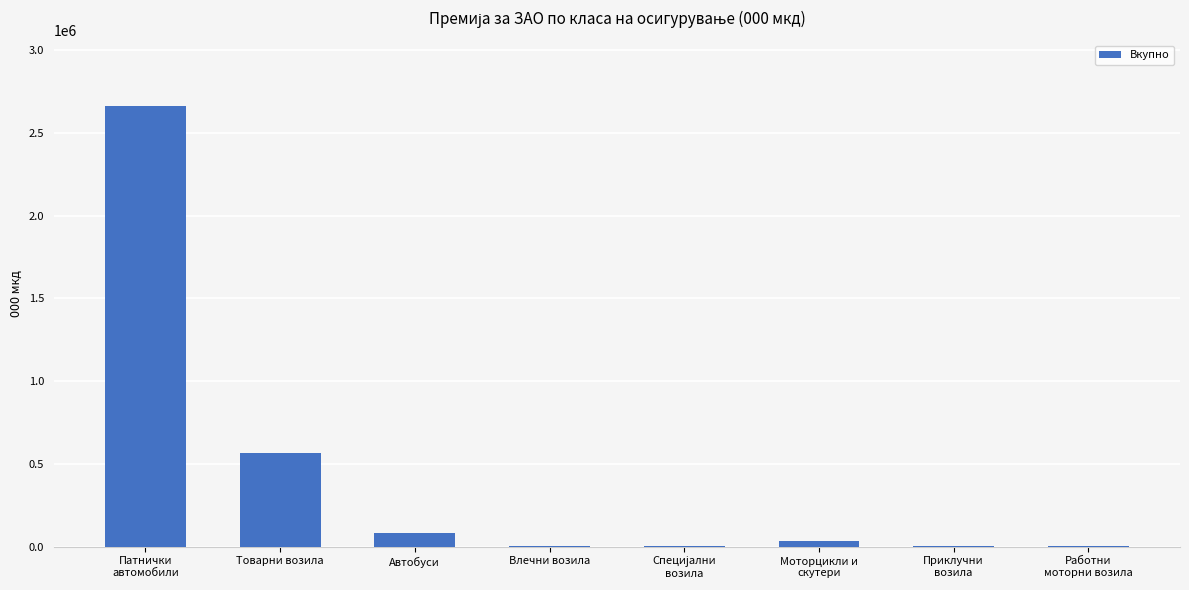

The chart shows a value of 565837 at Товарни возила. True or false?

True